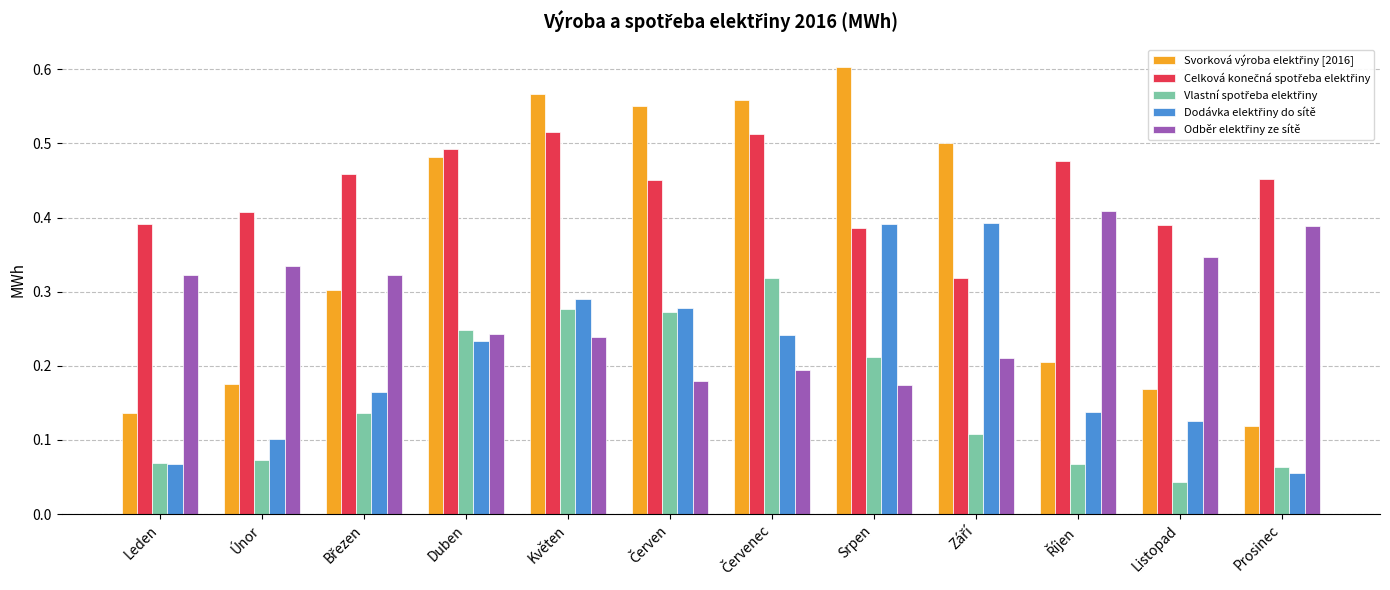

Which category has the highest value across all series?

Srpen